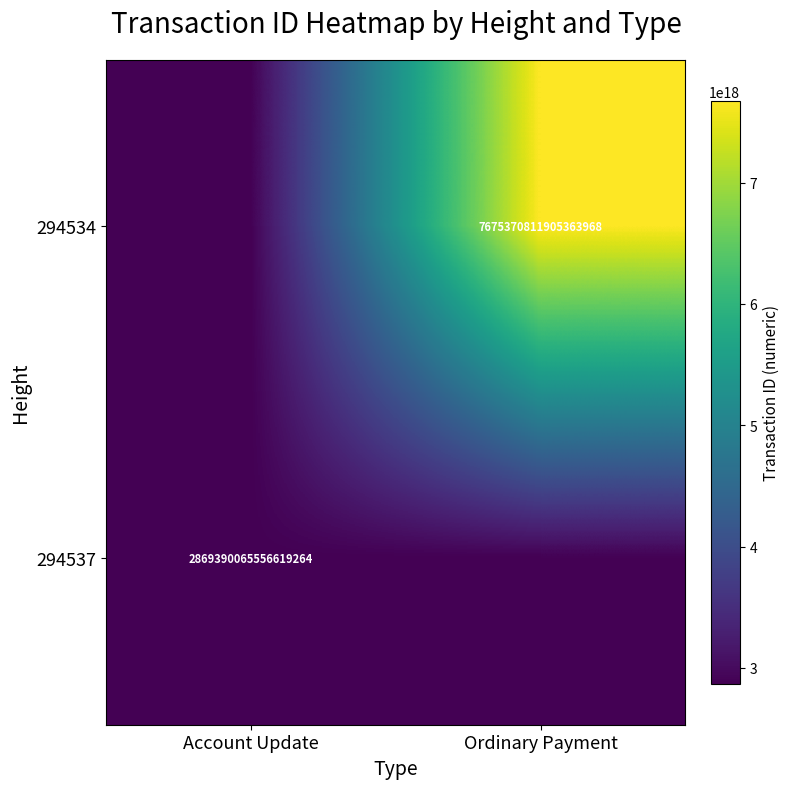

Is it true that 294534 equals 2089759014460629760 at Ordinary Payment?

False